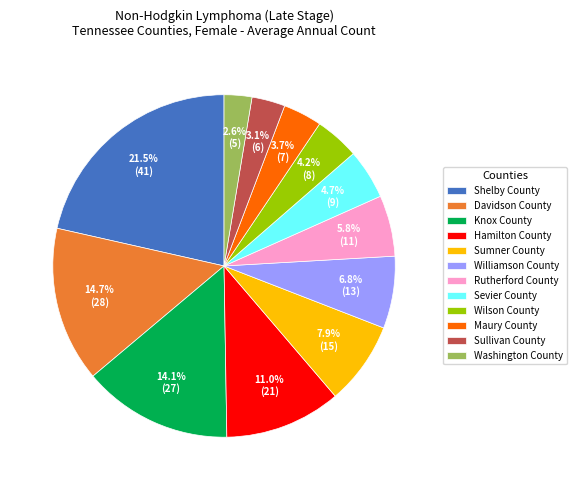

What is the smallest slice in the pie chart?

Washington County